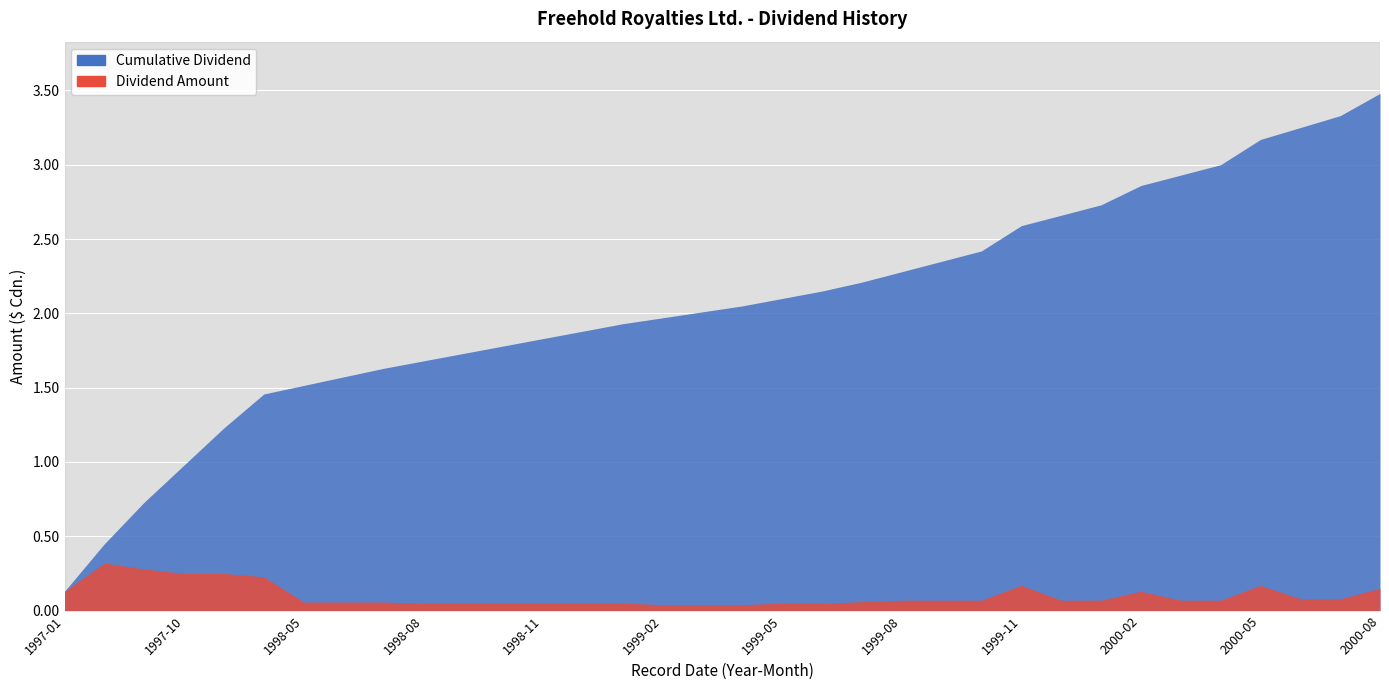

What is the label of the 6th point from the right?

2000-03